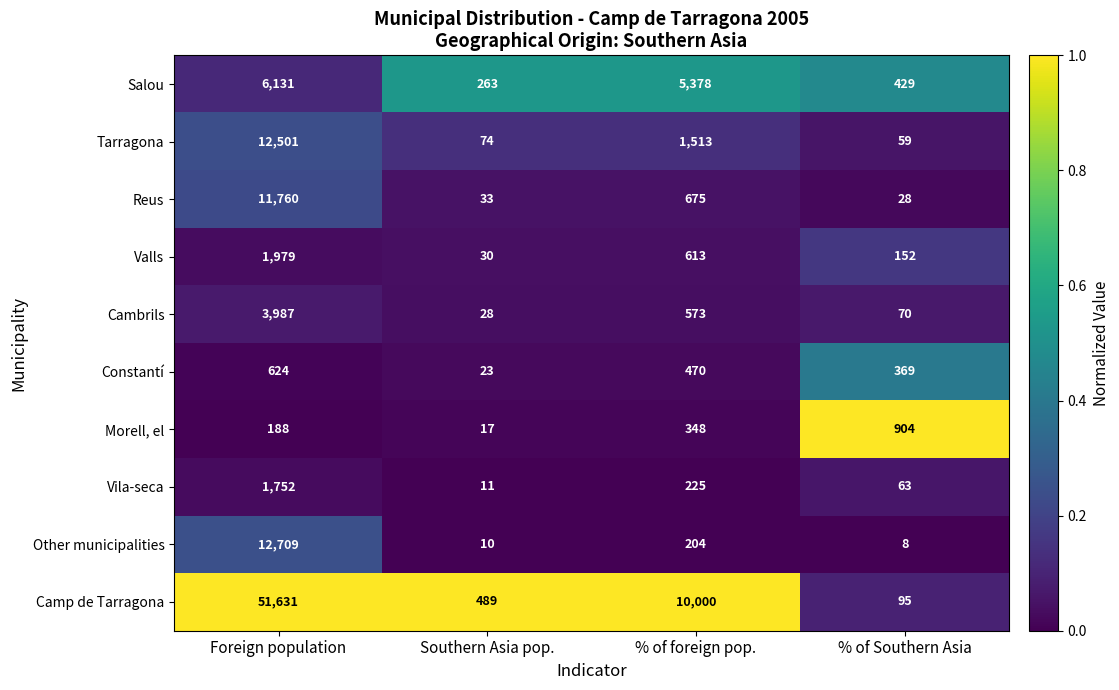

What is the difference between the maximum and minimum values in the Camp de Tarragona series?

51536